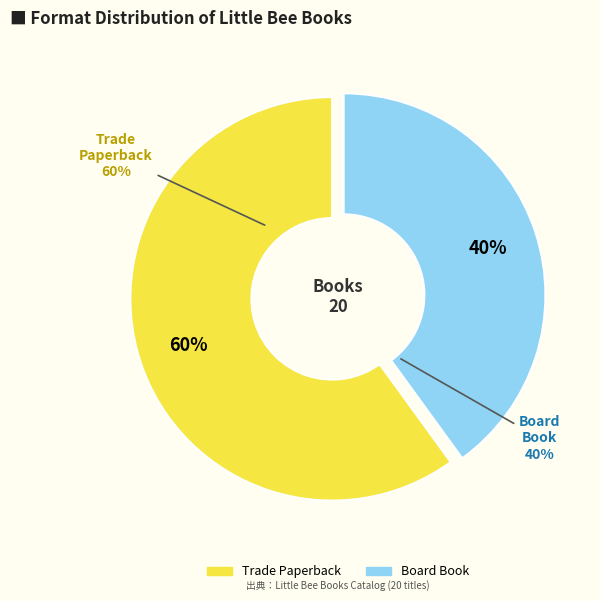

True or false: Trade Paperback accounts for 54% of the total.

False